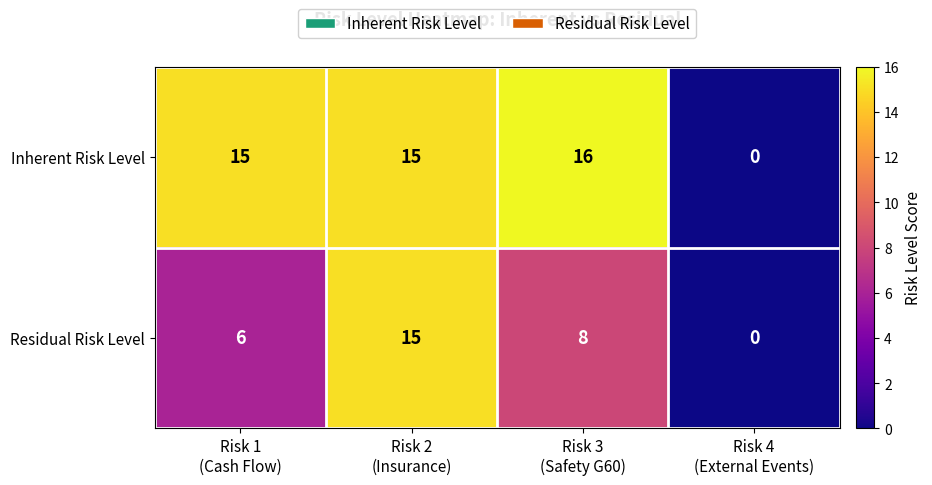

Rank the series by their maximum value, from lowest to highest.

Residual Risk Level, Inherent Risk Level